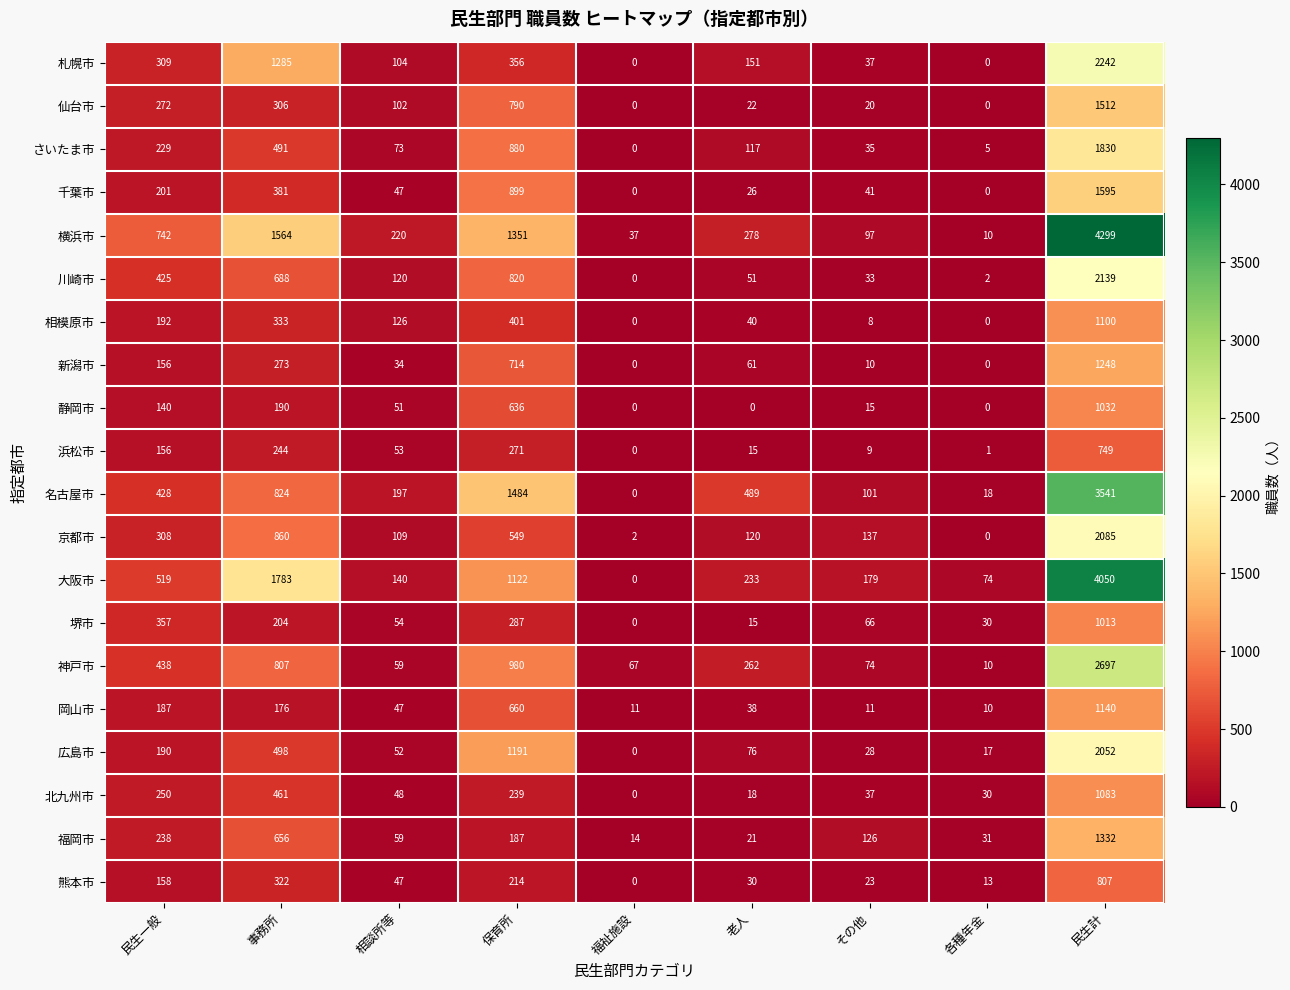

Is it true that 熊本市 equals -353 at 福祉施設?

False